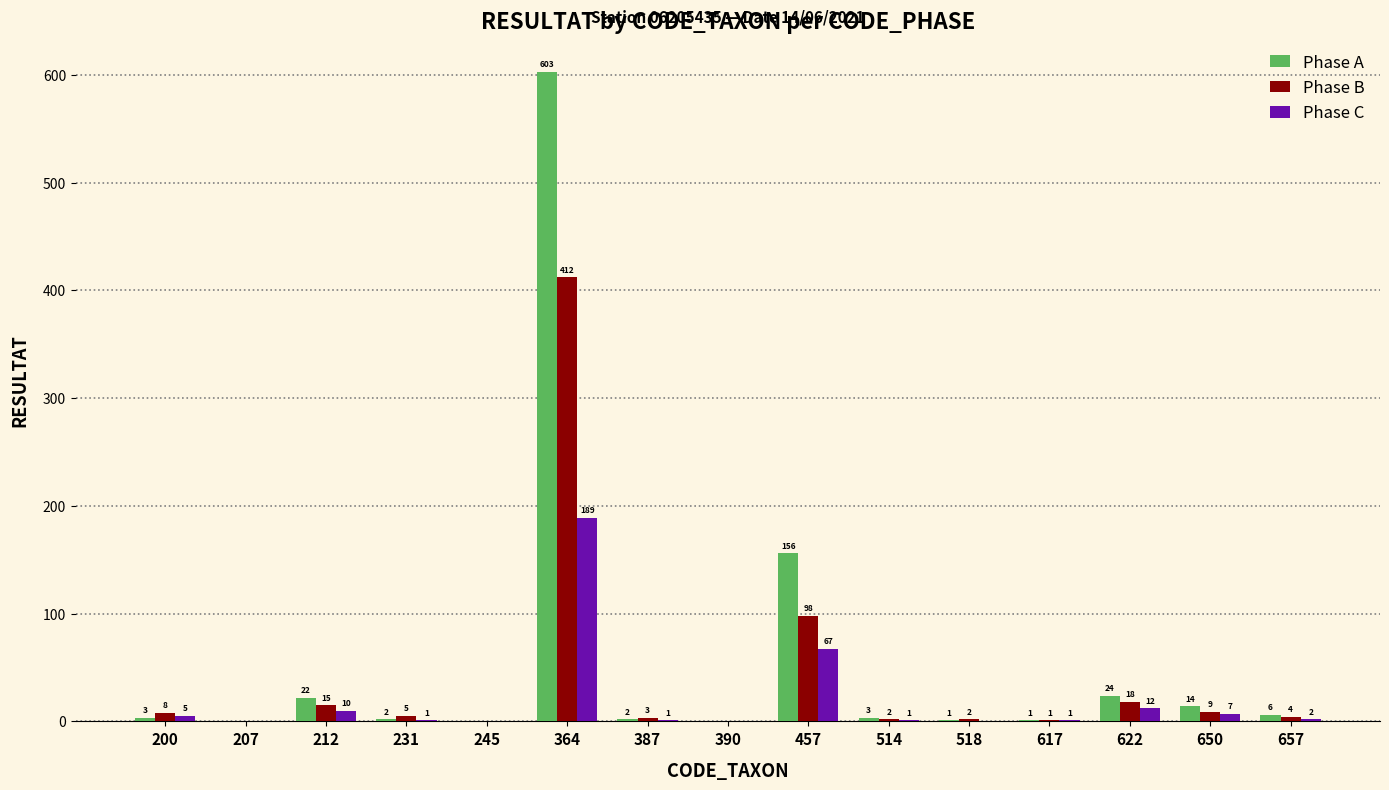

What is the average value of the Phase A series?

56